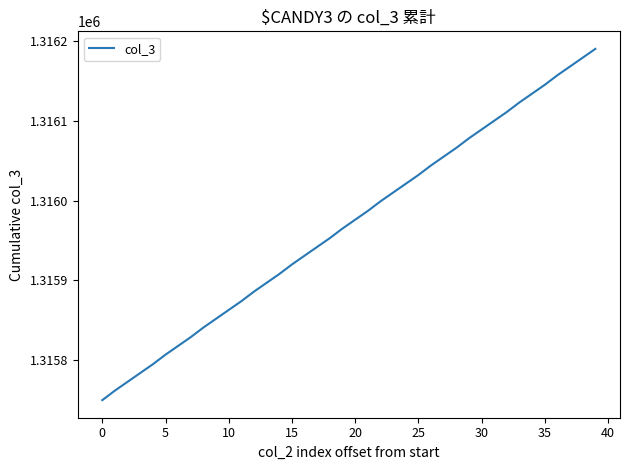

Reading left to right, what are all the values shown in this chart?

1315750	1315762	1315773	1315784	1315795	1315807	1315818	1315829	1315841	1315852	1315863	1315874	1315886	1315897	1315908	1315920	1315931	1315942	1315953	1315965	1315976	1315987	1315999	1316010	1316021	1316032	1316044	1316055	1316066	1316078	1316089	1316100	1316111	1316123	1316134	1316145	1316157	1316168	1316179	1316190